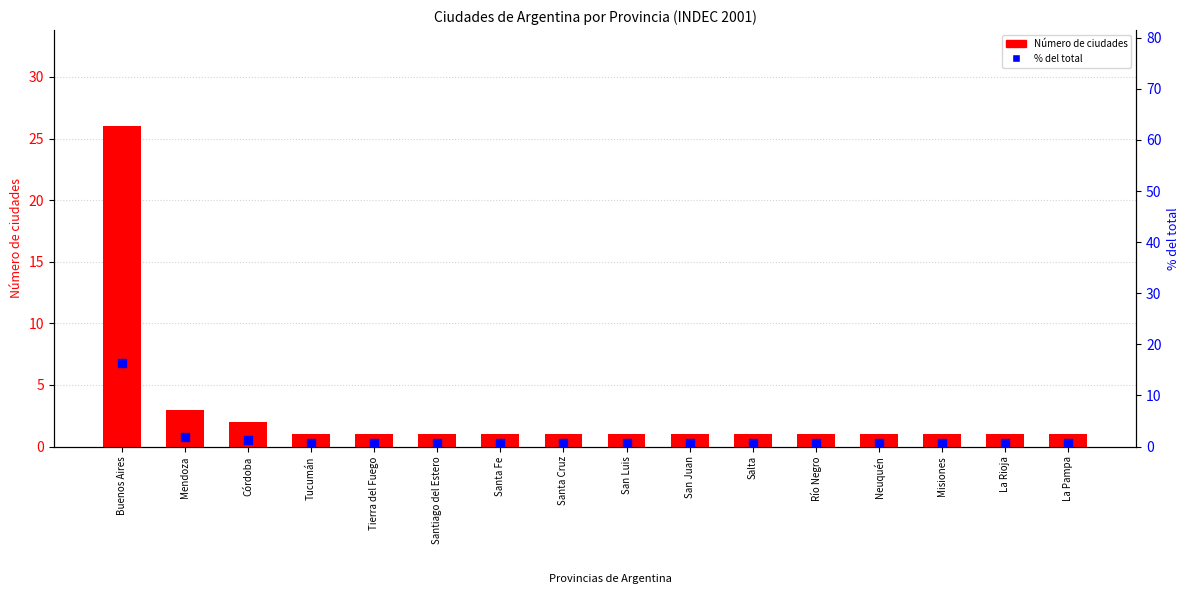

What is the total value across all series at Río Negro?

1.6